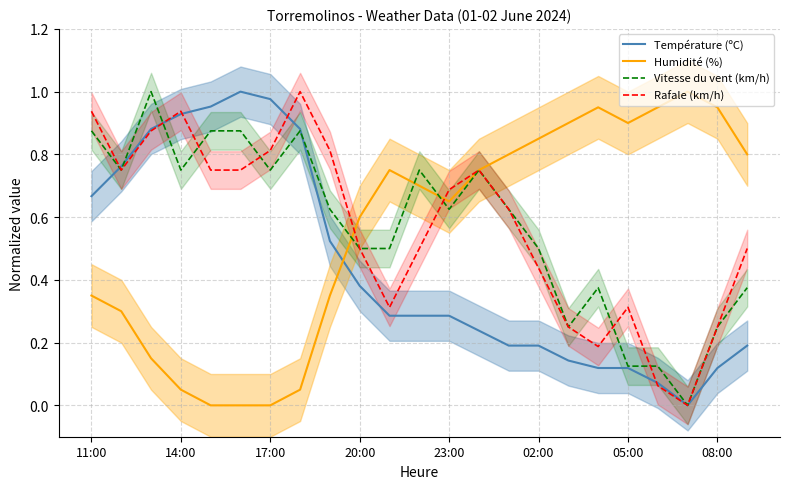

True or false: Rafale (km/h) has a value of 0.1 at 05:00.

False